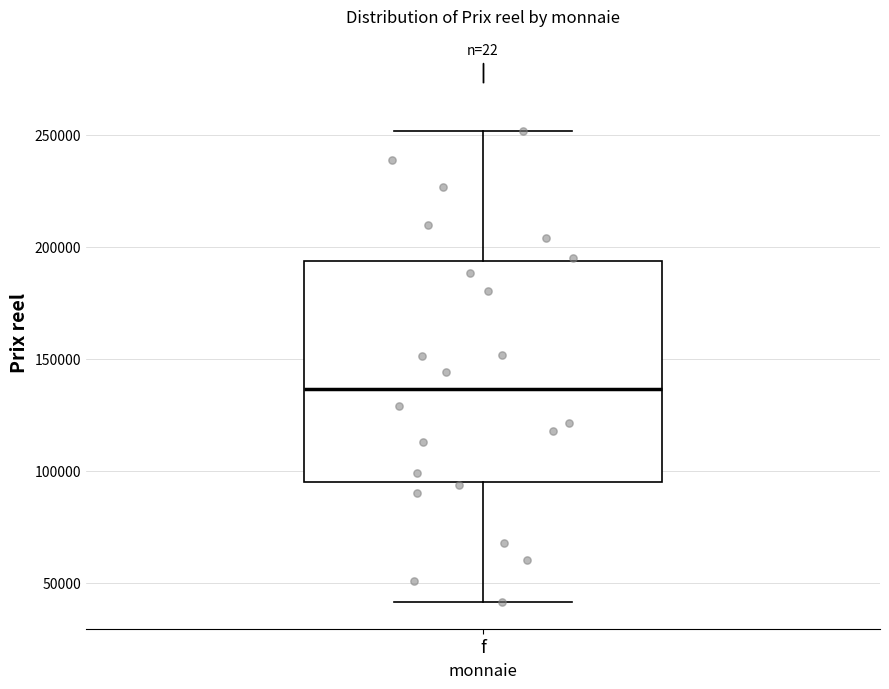

Transcribe this box plot: give where the median line is, the range the box spans, and where the two whiskers end, as read against the y-axis. The values are not printed on the chart, so give them approximately, as read against the axis.

median 135000, box 95000 to 195000, whiskers 40000 to 250000